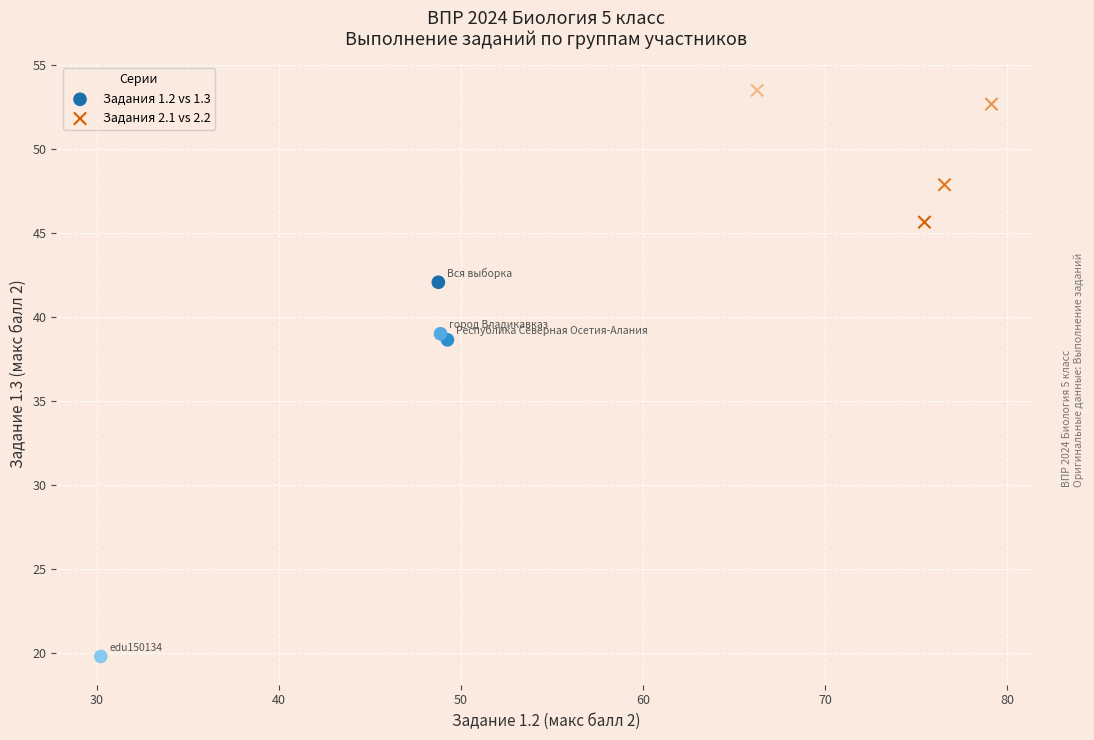

Which series contains the lowest Y value?

Задания 1.2 vs 1.3